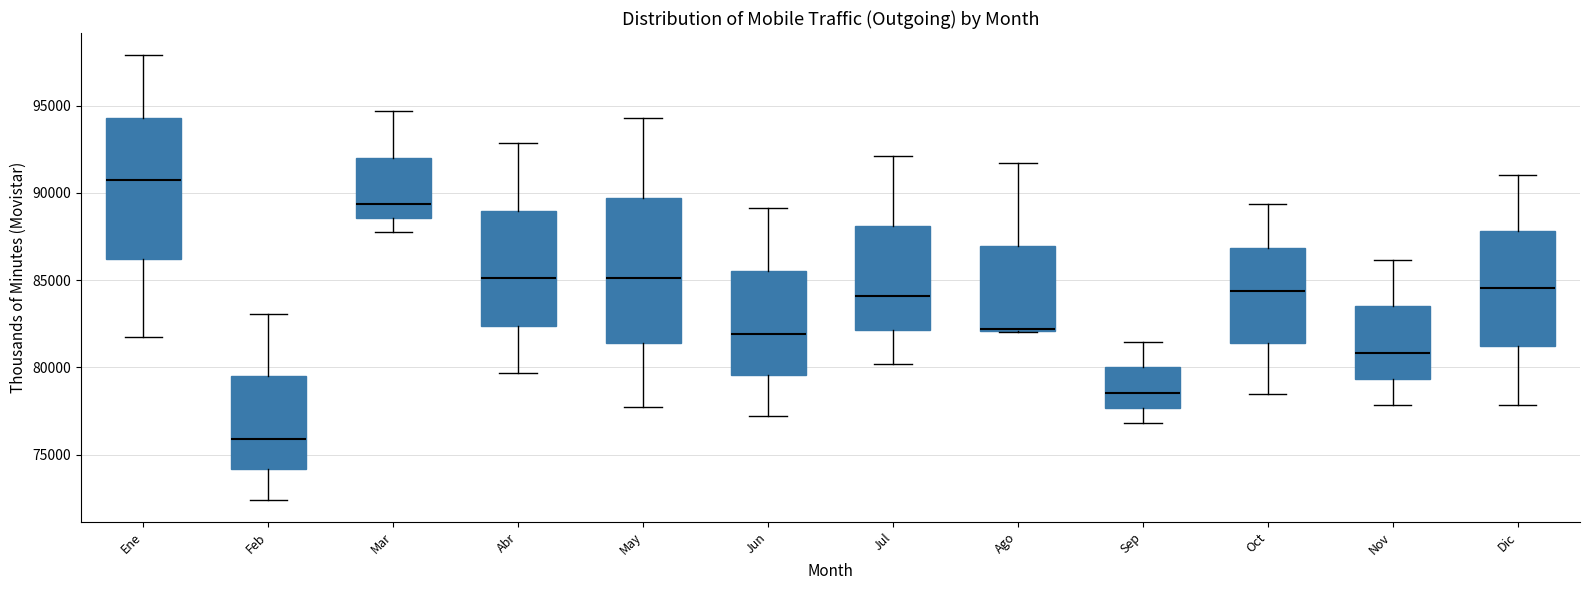

Reading left to right, read every box against the y-axis: the position of its median line, the range the box covers, and the ends of its whiskers. The values are not printed on the chart, so give them approximately, as read against the axis.

Ene: median 90500, box 86000 to 94500, whiskers 81500 to 98000
Feb: median 76000, box 74000 to 79500, whiskers 72500 to 83000
Mar: median 89500, box 88500 to 92000, whiskers 87500 to 94500
Abr: median 85000, box 82500 to 89000, whiskers 79500 to 93000
May: median 85000, box 81500 to 89500, whiskers 77500 to 94500
Jun: median 82000, box 79500 to 85500, whiskers 77000 to 89000
Jul: median 84000, box 82000 to 88000, whiskers 80000 to 92000
Ago: median 82000 (drawn on the box's lower edge), box 82000 to 87000, whiskers 82000 to 91500
Sep: median 78500, box 77500 to 80000, whiskers 77000 to 81500
Oct: median 84500, box 81500 to 87000, whiskers 78500 to 89500
Nov: median 81000, box 79500 to 83500, whiskers 78000 to 86000
Dic: median 84500, box 81000 to 88000, whiskers 78000 to 91000